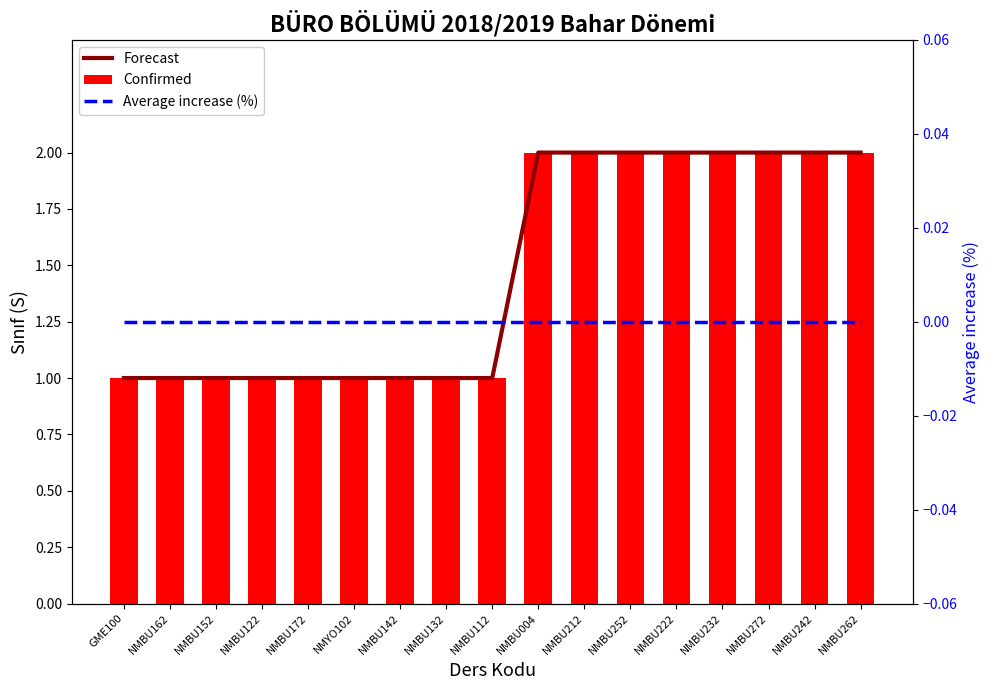

What are all the series names shown in the legend?

Forecast, Confirmed, Average increase (%)